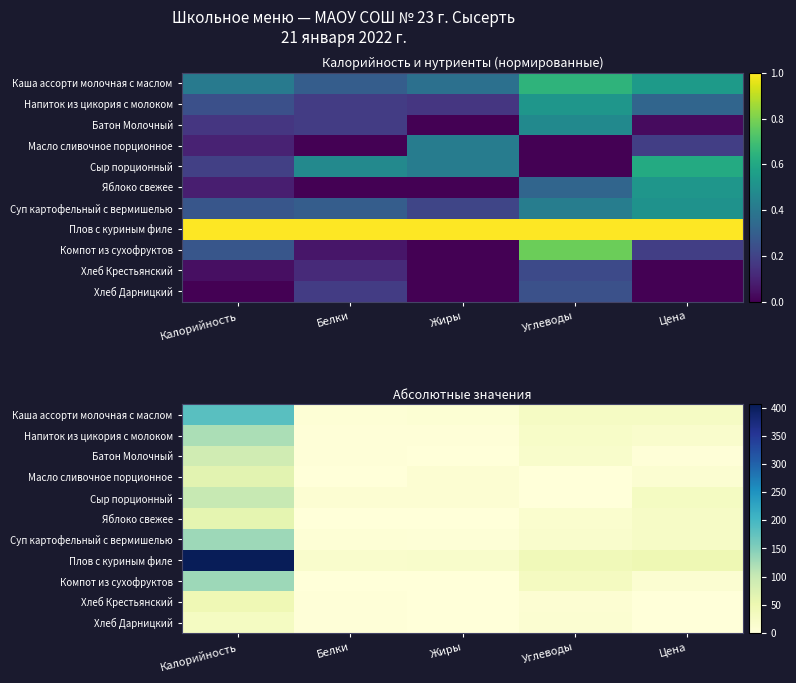

What is the sum of all Плов с куриным филе values?

528.9